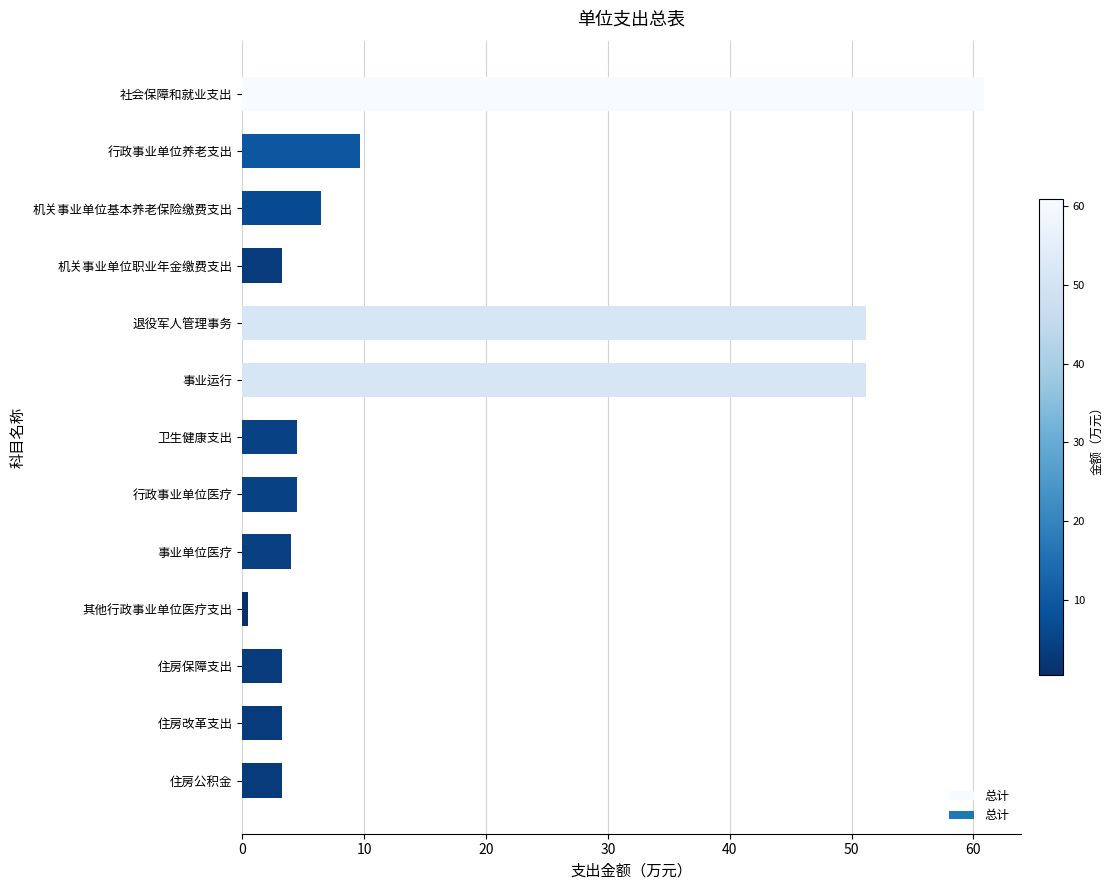

What is the change in value from 行政事业单位养老支出 to 退役军人管理事务?

+41.5